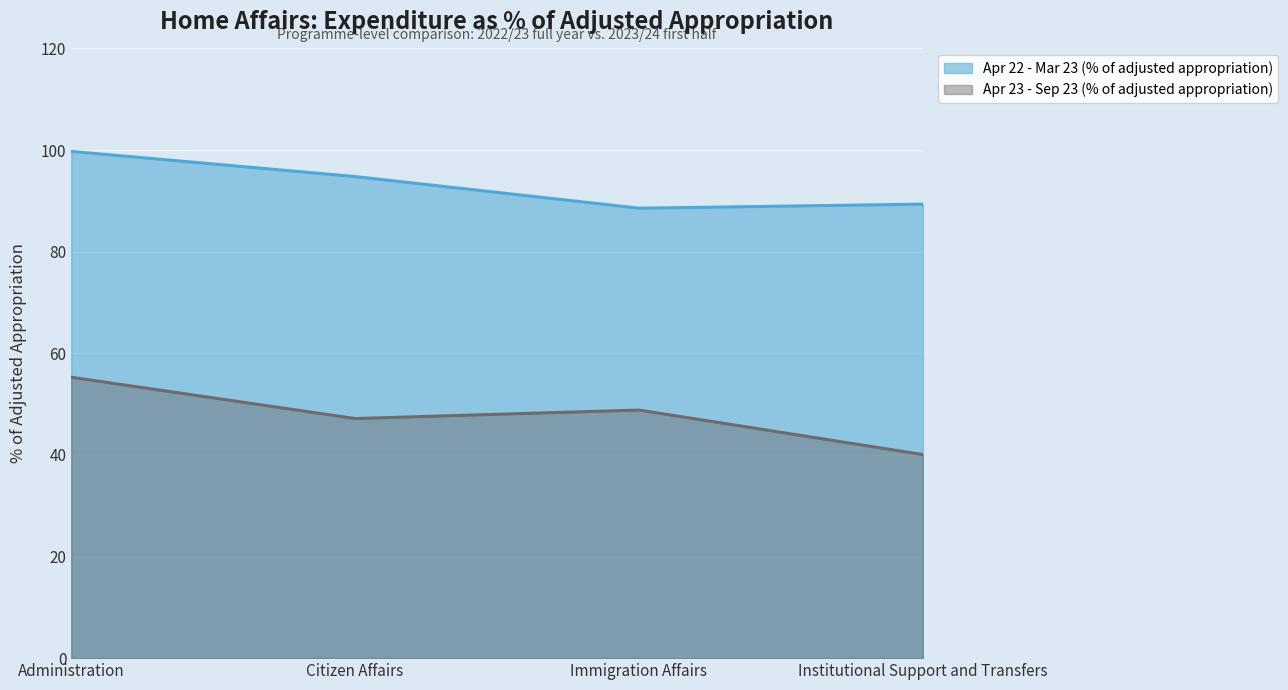

What is the sum of the Apr 23 - Sep 23 (% of adjusted appropriation) values at Citizen Affairs and Immigration Affairs?

96.0